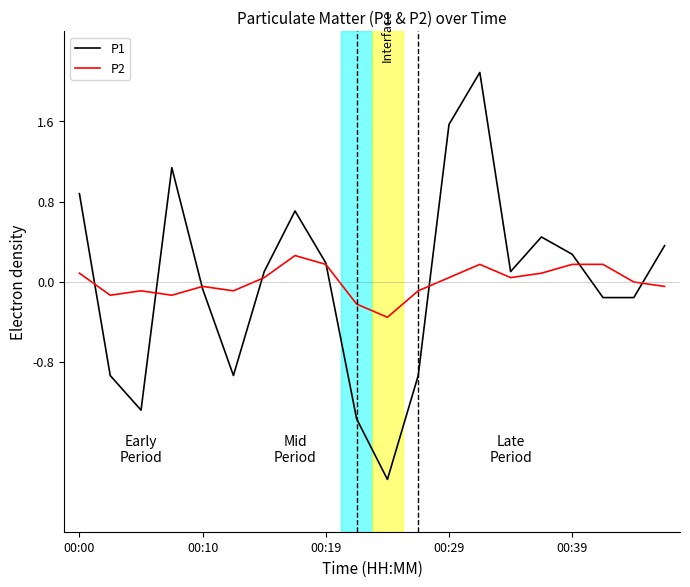

What is the minimum value for P2?

-0.4